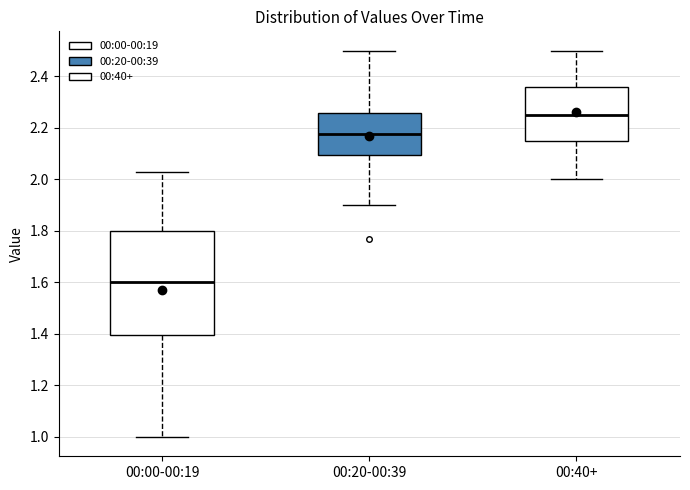

Reading left to right, read every box against the y-axis: the position of its median line, the range the box covers, and the ends of its whiskers. The values are not printed on the chart, so give them approximately, as read against the axis.

00:00-00:19: median 1.60, box 1.40 to 1.80, whiskers 1.00 to 2.04
00:20-00:39: median 2.18, box 2.10 to 2.26, whiskers 1.90 to 2.50
00:40+: median 2.26, box 2.16 to 2.36, whiskers 2.00 to 2.50